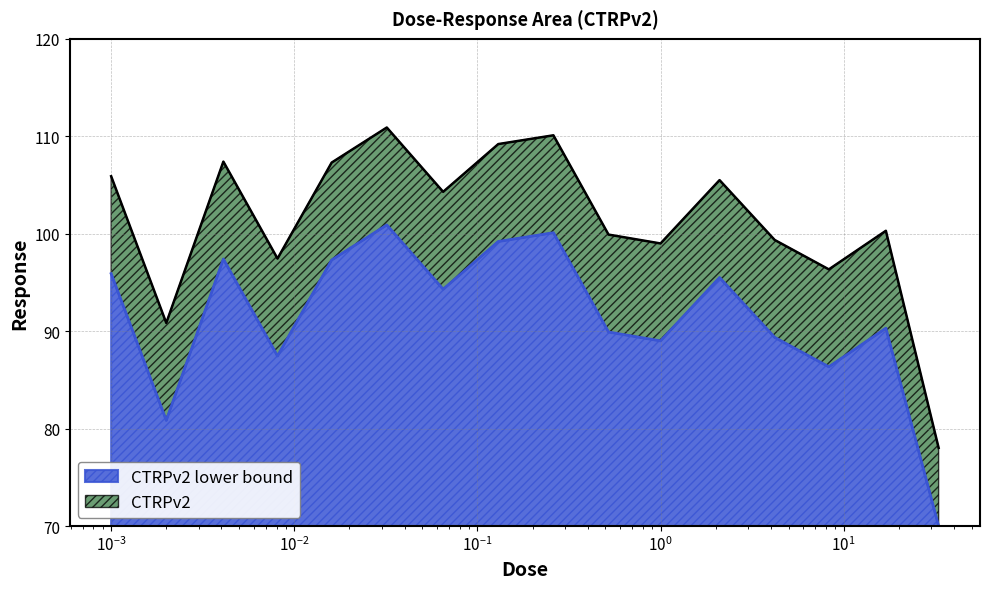

What is the change in value from 0.002 to 4.2?

+8.5